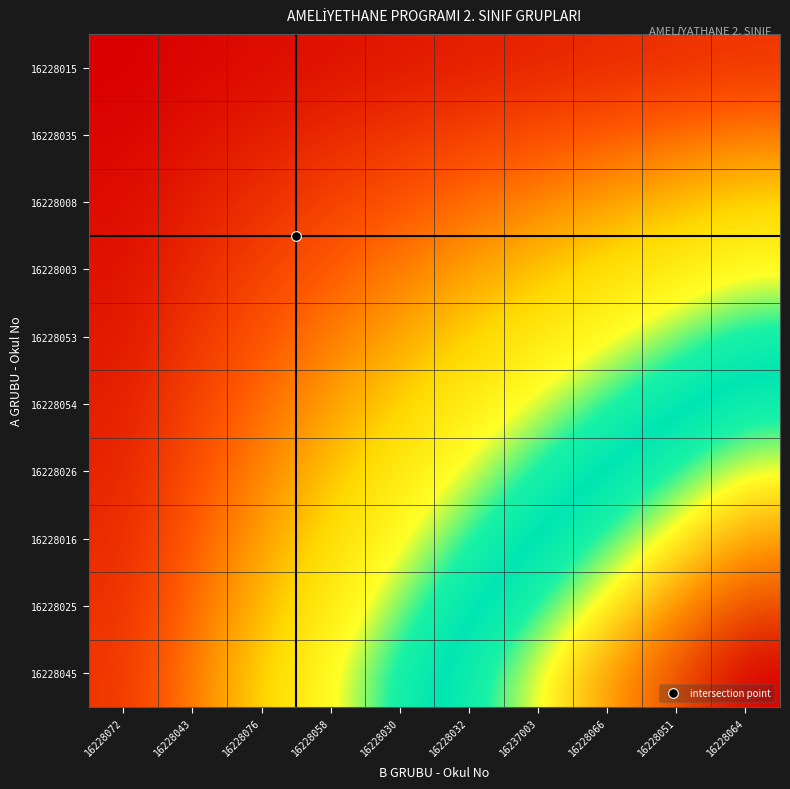

Reading left to right, what are all the values shown in this chart?

16228015: 16228072=1	16228043=2	16228076=3	16228058=4	16228030=5	16228032=6	16237003=7	16228066=8	16228051=9	16228064=10
16228035: 16228072=2	16228043=4	16228076=6	16228058=8	16228030=10	16228032=12	16237003=14	16228066=16	16228051=18	16228064=20
16228008: 16228072=3	16228043=6	16228076=9	16228058=12	16228030=15	16228032=18	16237003=21	16228066=24	16228051=27	16228064=30
16228003: 16228072=4	16228043=8	16228076=12	16228058=16	16228030=20	16228032=24	16237003=28	16228066=32	16228051=36	16228064=40
16228053: 16228072=5	16228043=10	16228076=15	16228058=20	16228030=25	16228032=30	16237003=35	16228066=40	16228051=45	16228064=50
16228054: 16228072=6	16228043=12	16228076=18	16228058=24	16228030=30	16228032=36	16237003=42	16228066=48	16228051=54	16228064=60
16228026: 16228072=7	16228043=14	16228076=21	16228058=28	16228030=35	16228032=42	16237003=49	16228066=56	16228051=63	16228064=70
16228016: 16228072=8	16228043=16	16228076=24	16228058=32	16228030=40	16228032=48	16237003=56	16228066=64	16228051=72	16228064=80
16228025: 16228072=9	16228043=18	16228076=27	16228058=36	16228030=45	16228032=54	16237003=63	16228066=72	16228051=81	16228064=90
16228045: 16228072=10	16228043=20	16228076=30	16228058=40	16228030=50	16228032=60	16237003=70	16228066=80	16228051=90	16228064=100